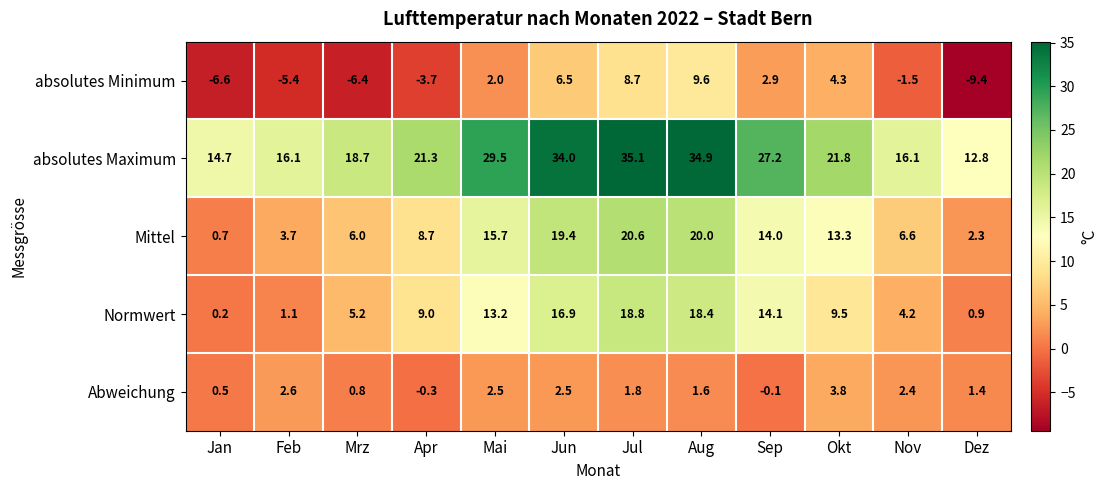

List the labels in order of Mittel value, largest first.

Jul, Aug, Jun, Mai, Sep, Okt, Apr, Nov, Mrz, Feb, Dez, Jan